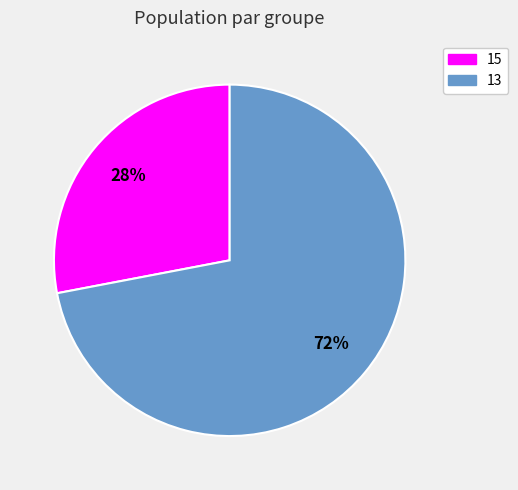

The 13 slice represents 62% of the pie. True or false?

False